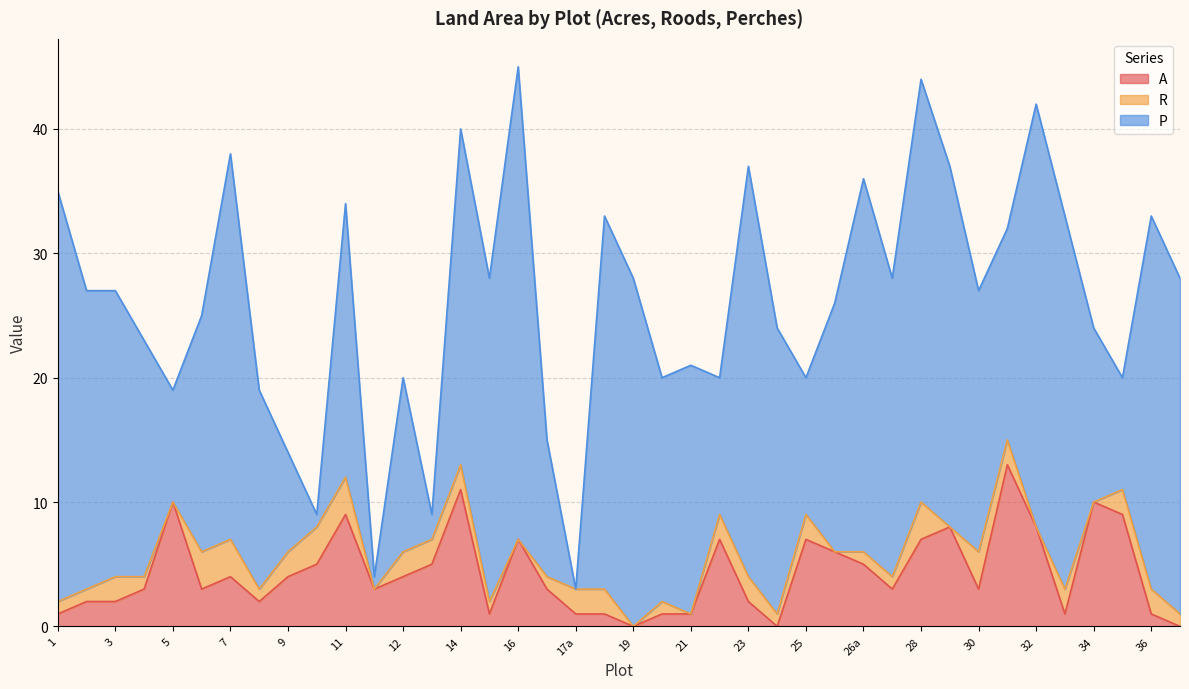

What are all the series names shown in the legend?

A, R, P